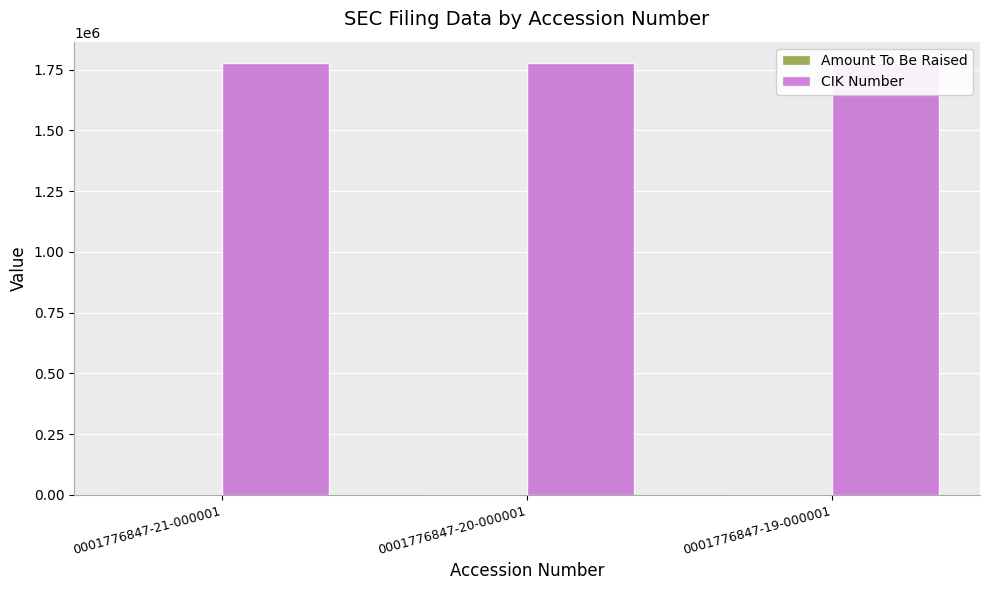

What is the maximum value shown in the chart?

1776847